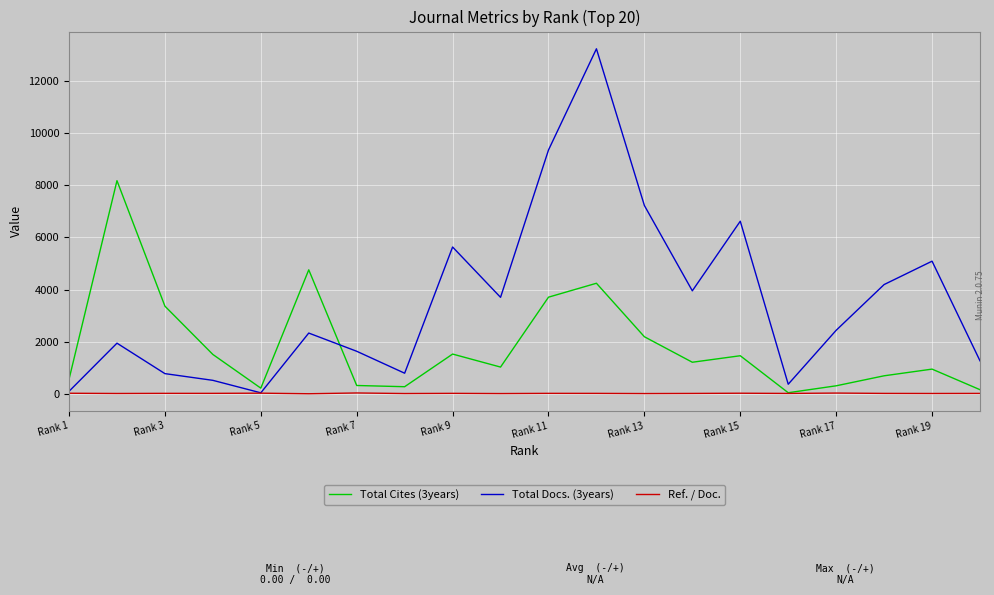

Which series has the largest total across all categories?

Total Docs. (3years)